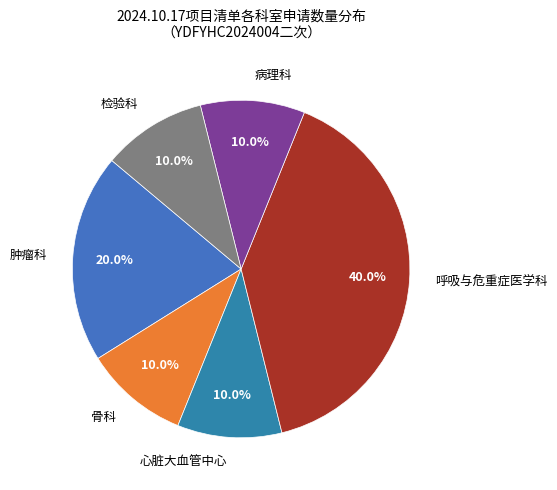

Does any single category account for the majority?

No